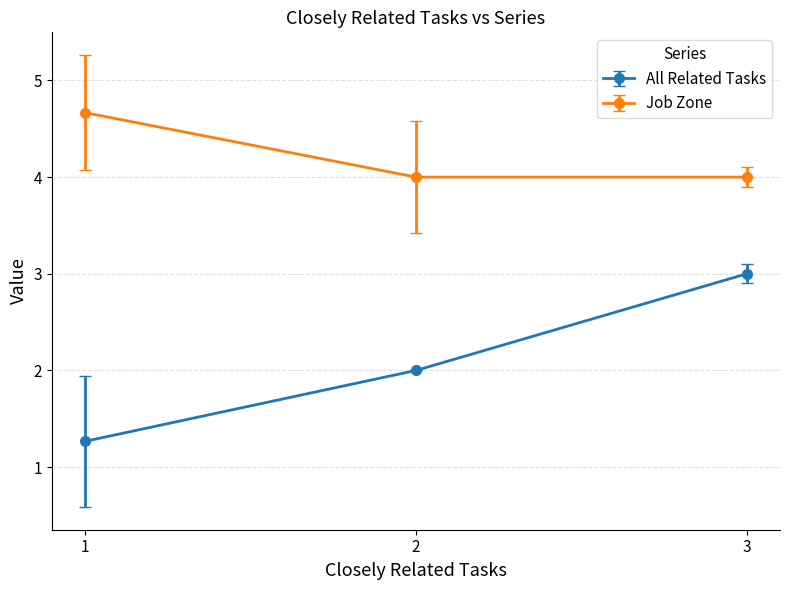

The value of All Related Tasks at 1 is 1.3. True or false?

True